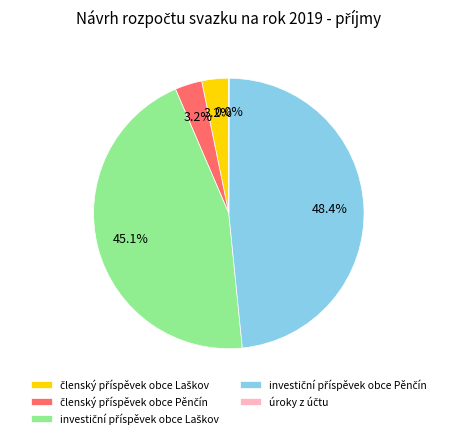

Is there any slice that represents more than half of the pie?

No